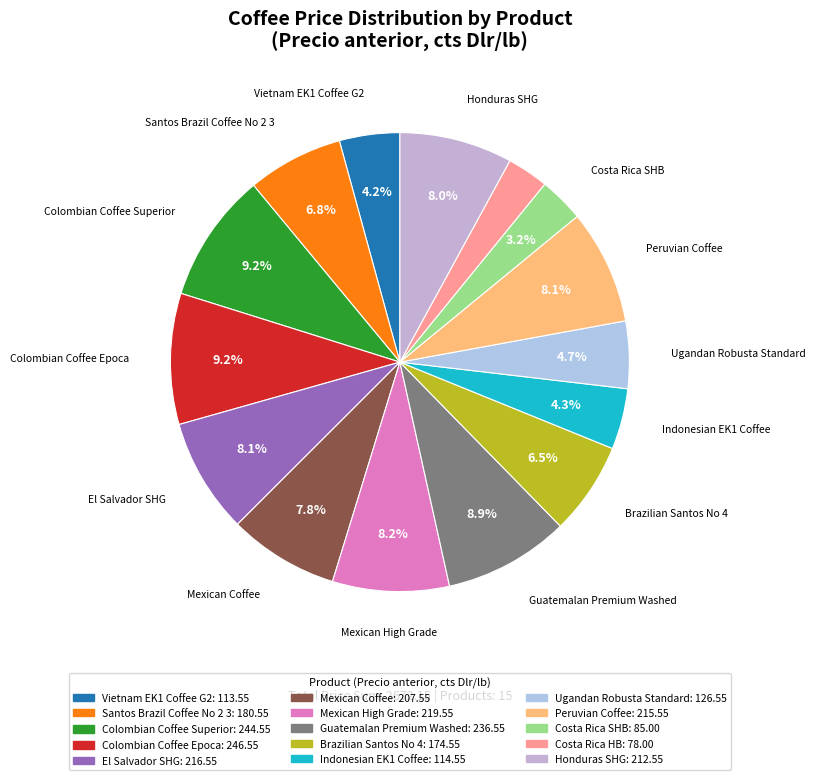

Combined, do Peruvian Coffee and Costa Rica HB account for over 50%?

No